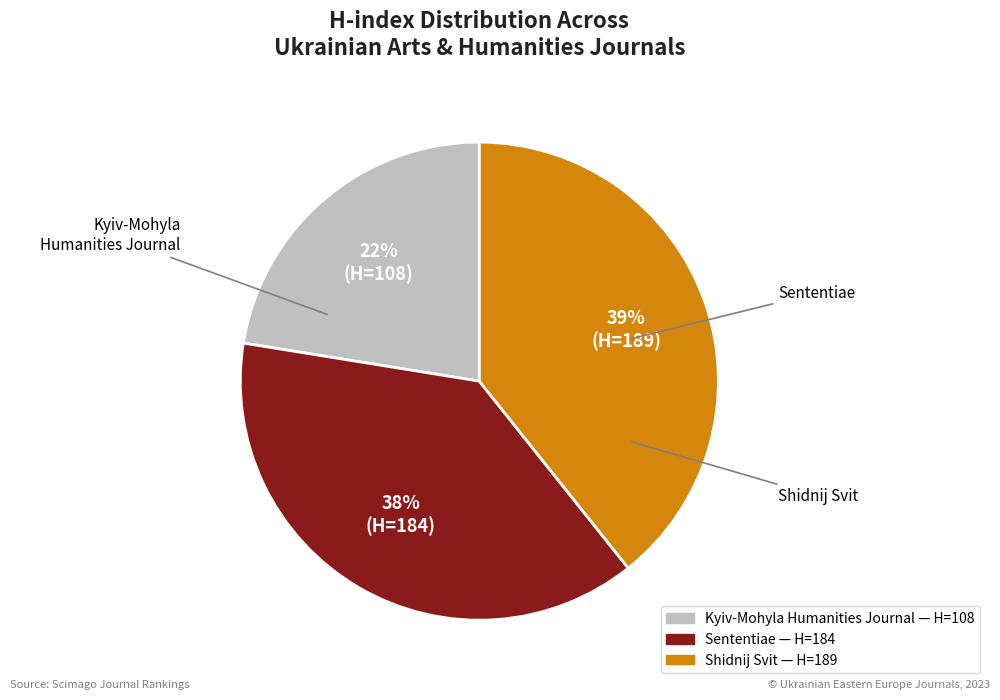

Is there any slice that represents more than half of the pie?

No